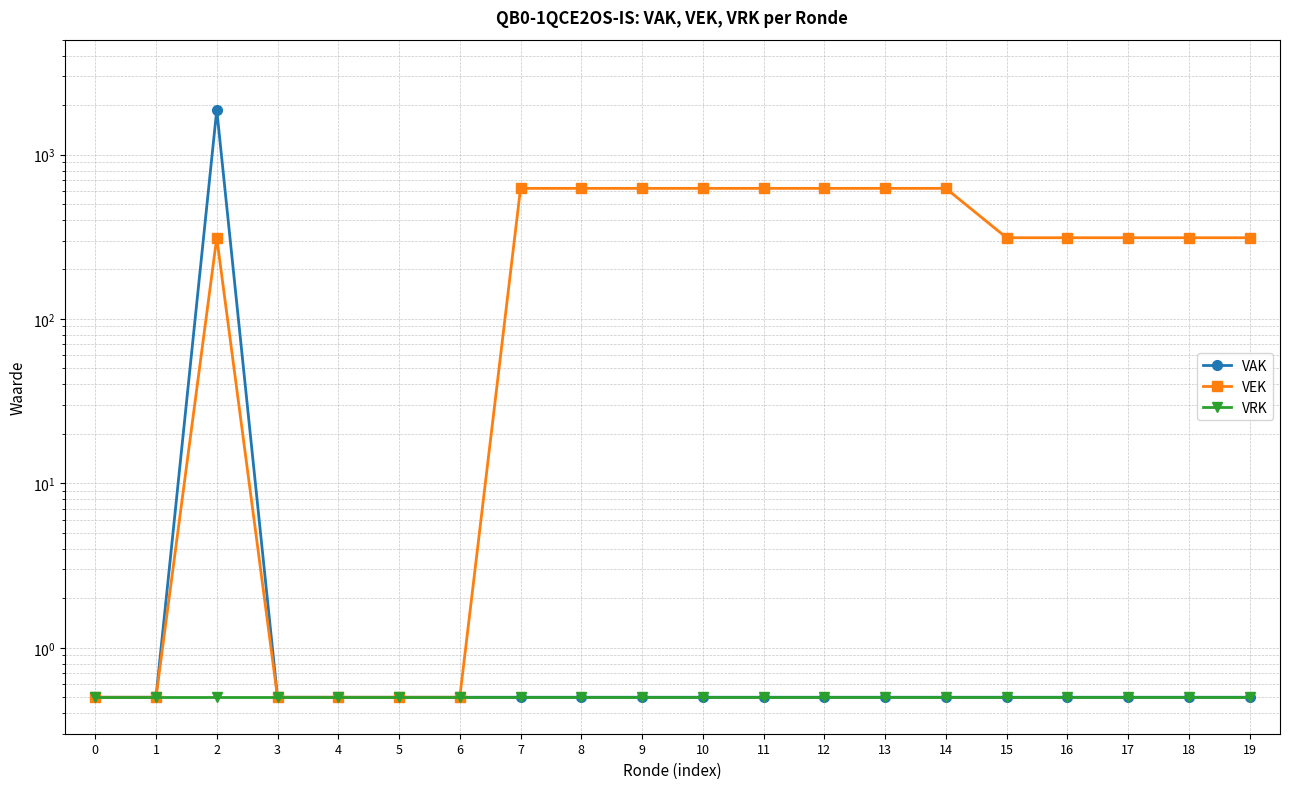

What is the minimum value for VRK?

0.5